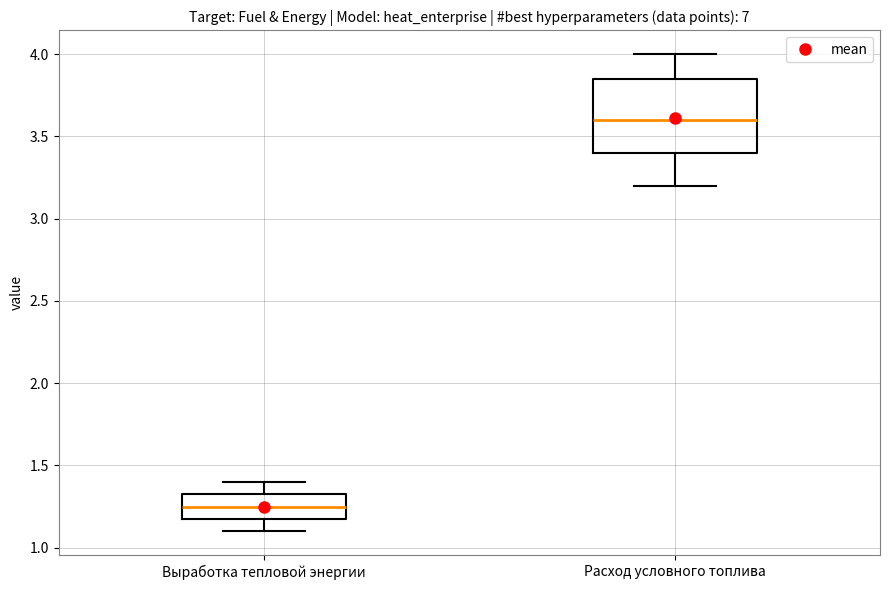

Reading left to right, transcribe this box plot: for each box, give where its median line is, the range the box spans, and where its two whiskers end, as read against the y-axis. The values are not printed on the chart, so give them approximately, as read against the axis.

Выработка тепловой энергии: median 1.25, box 1.20 to 1.35, whiskers 1.10 to 1.40
Расход условного топлива: median 3.60, box 3.40 to 3.85, whiskers 3.20 to 4.00